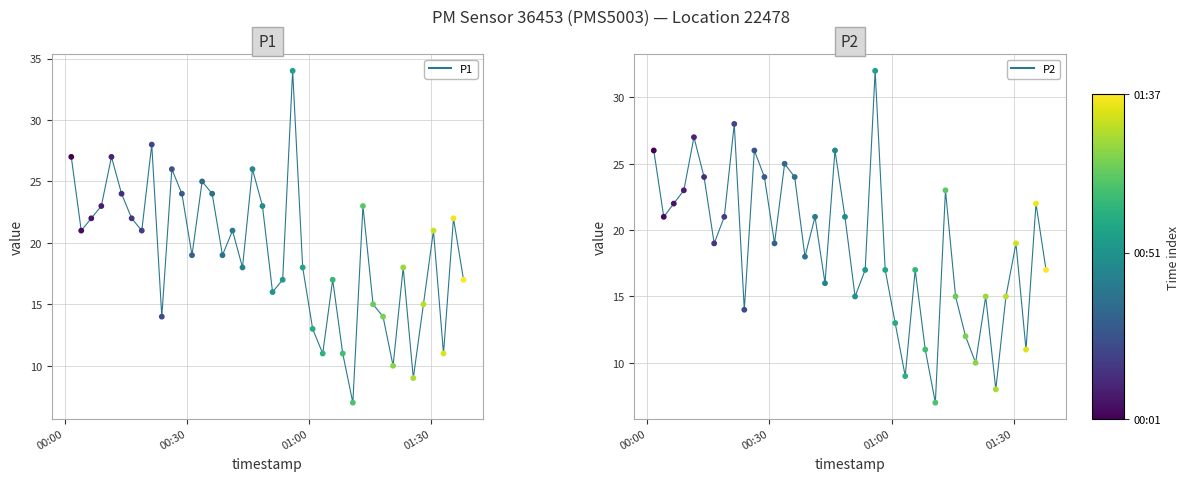

Is the value of P1 at 6 greater than the value of P2 at 14?

No